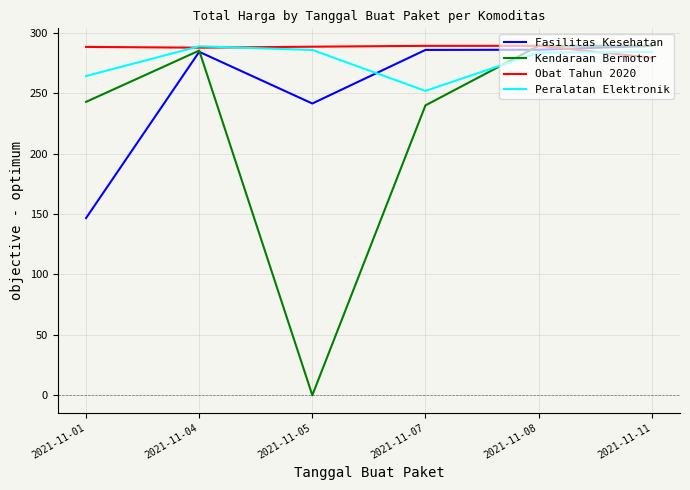

Where is Peralatan Elektronik nearest to the value 270?

2021-11-01